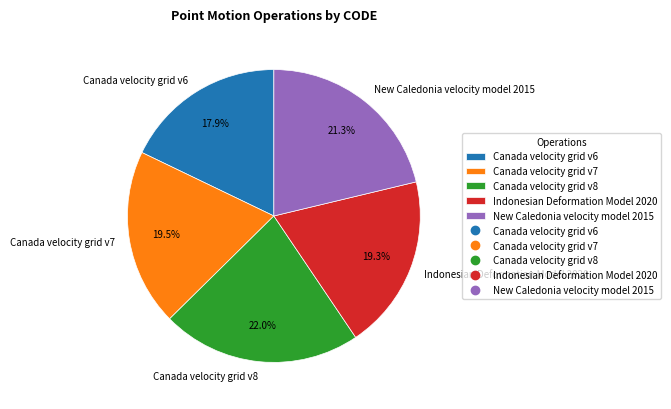

To the nearest percent, what percentage of the pie is New Caledonia velocity model 2015?

21%